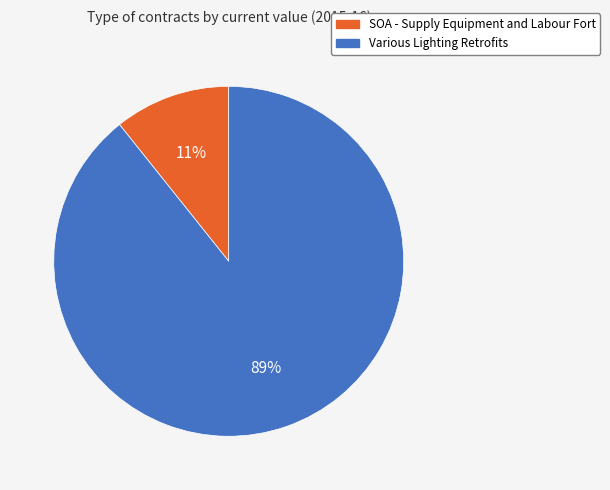

Is there a majority slice in this chart?

Yes